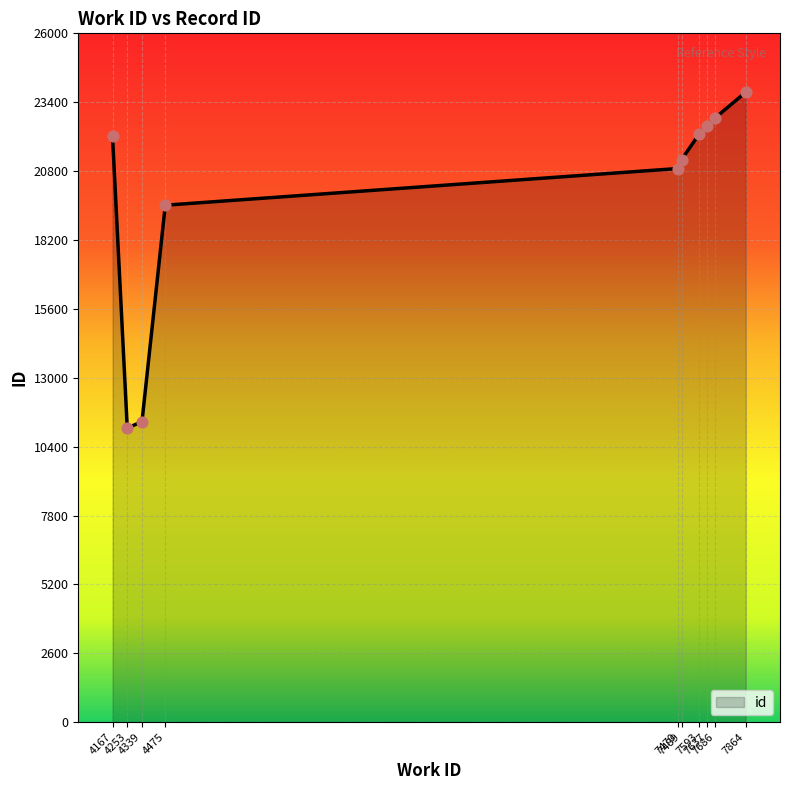

What is the change in value from 7470 to 7593?

+1310